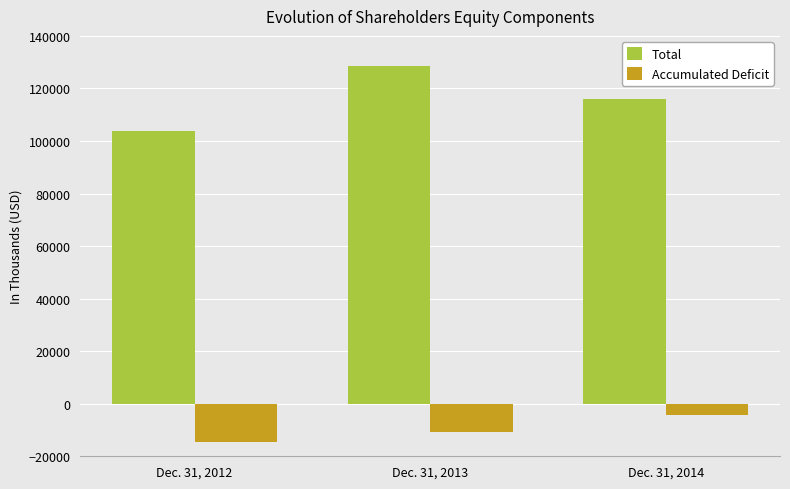

Does the chart contain any negative values?

Yes